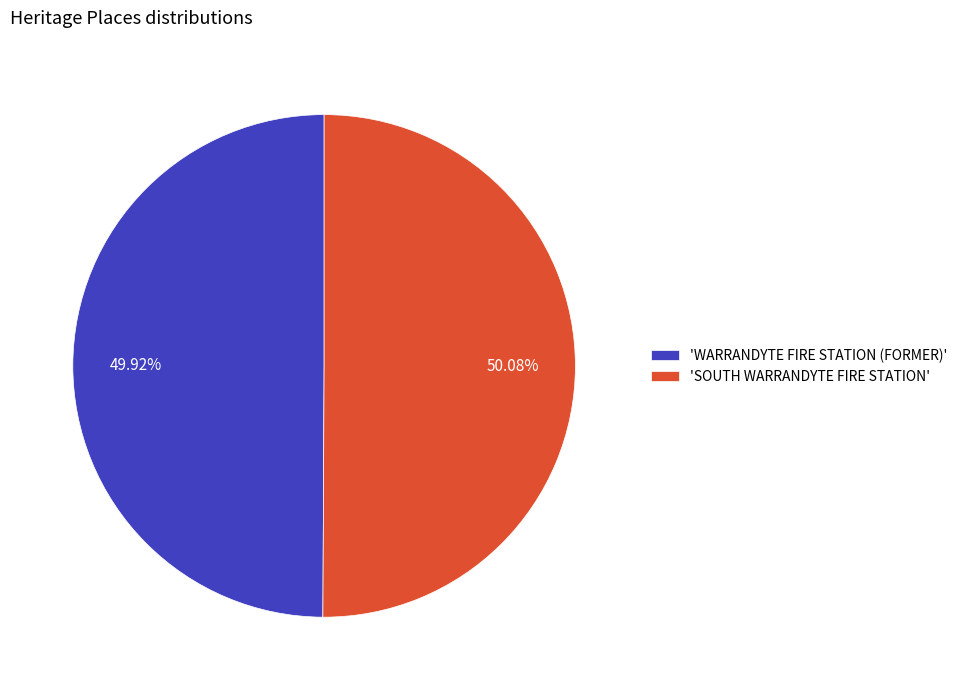

Combined, do 'WARRANDYTE FIRE STATION (FORMER)' and 'SOUTH WARRANDYTE FIRE STATION' account for over 50%?

Yes